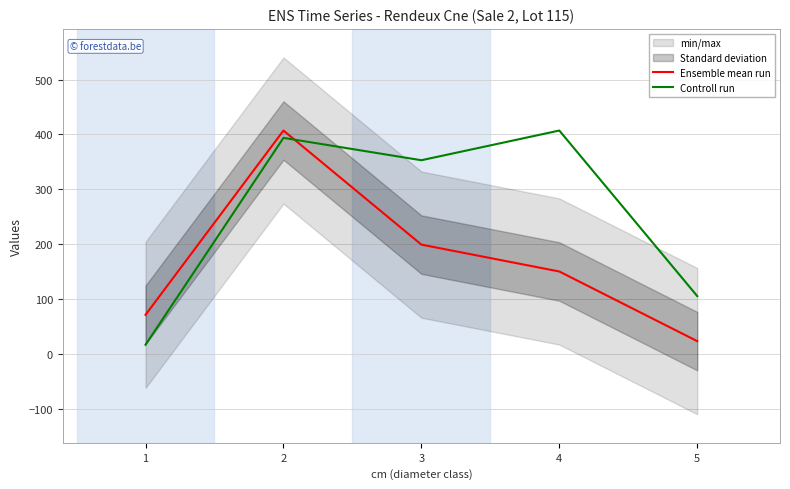

What is the spread (max minus min) of values at 5?

82.1